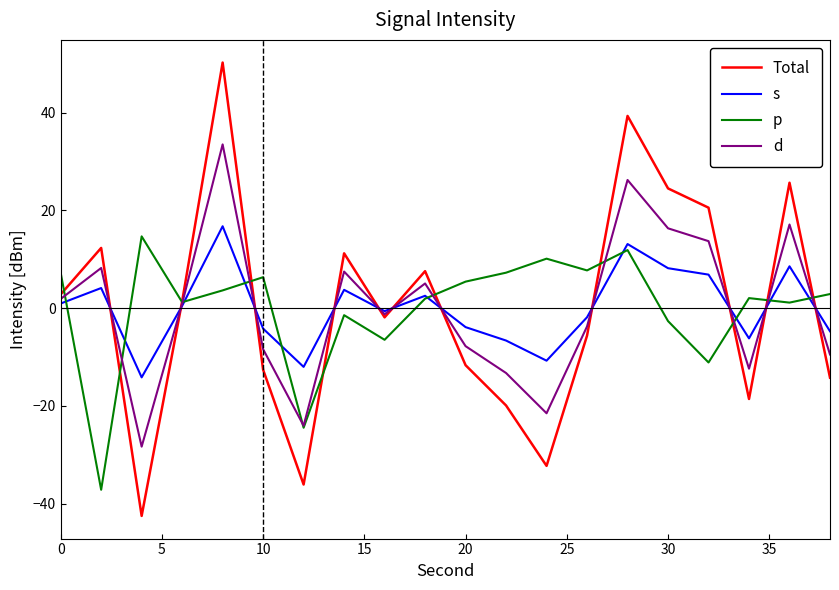

Which series has the widest spread of values?

Total